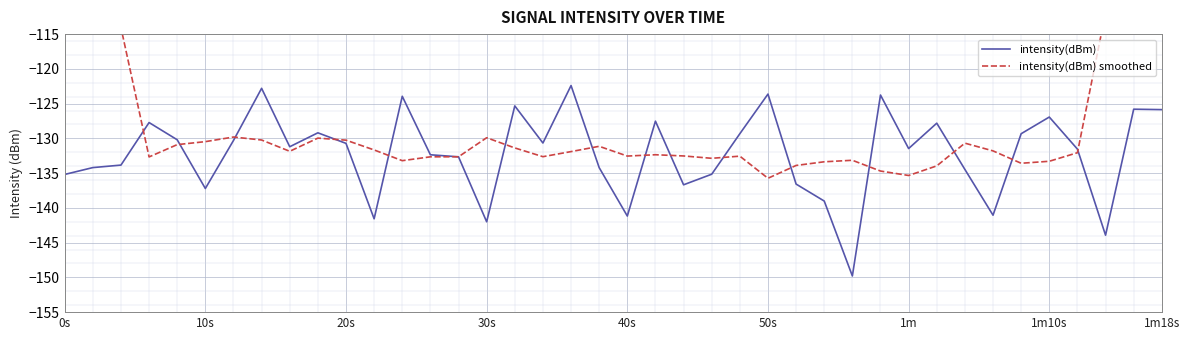

What is the sum of all intensity(dBm) smoothed values?

-5062.8